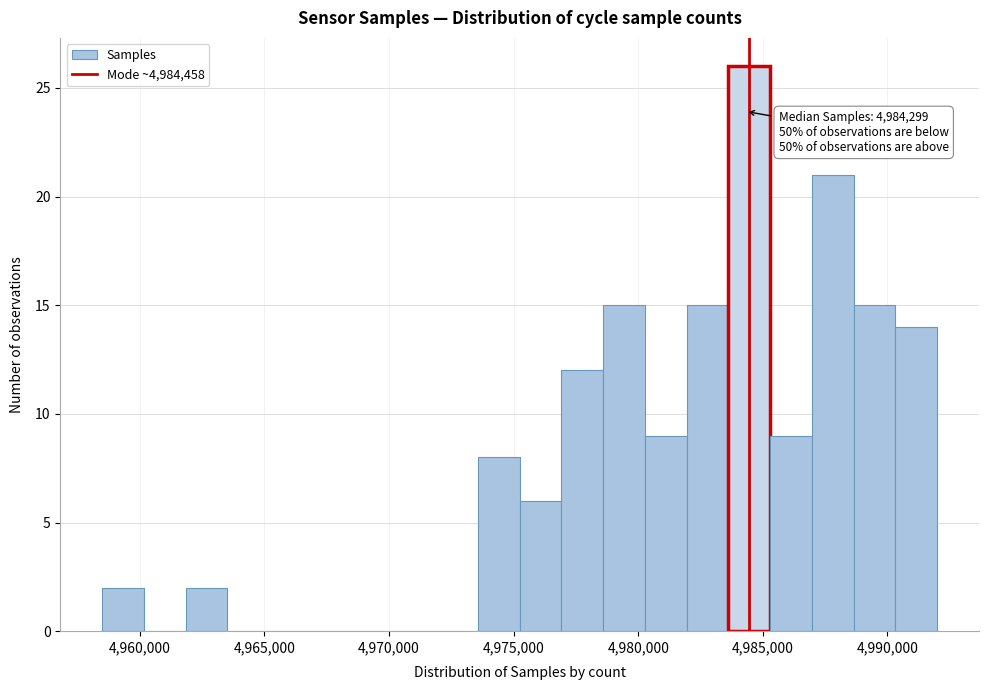

Read against the x-axis, roughly where is the centre of the tallest bar?

4984500